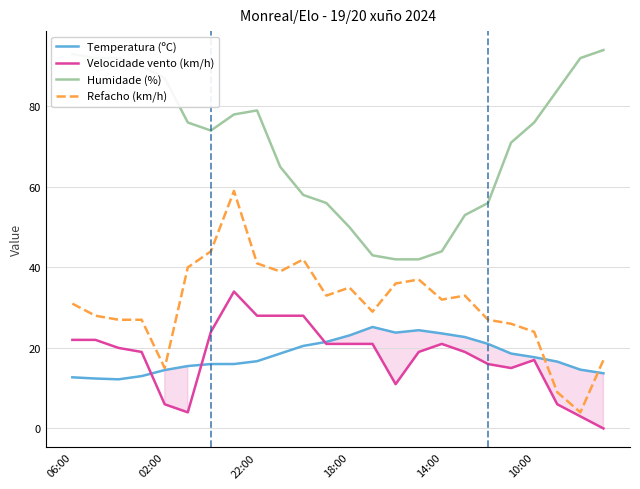

What is the minimum value for Humidade (%)?

42.0